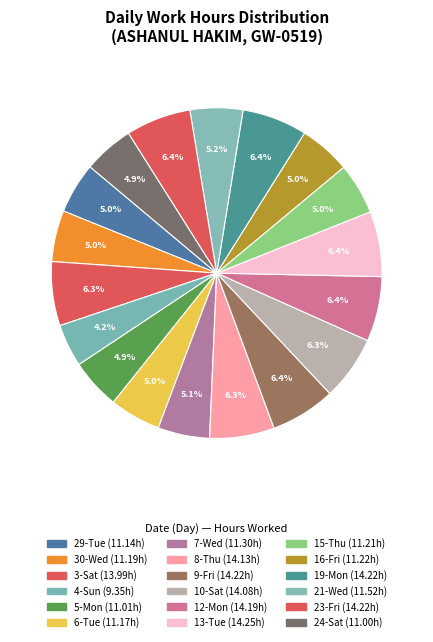

Count the number of slices in the pie.

18